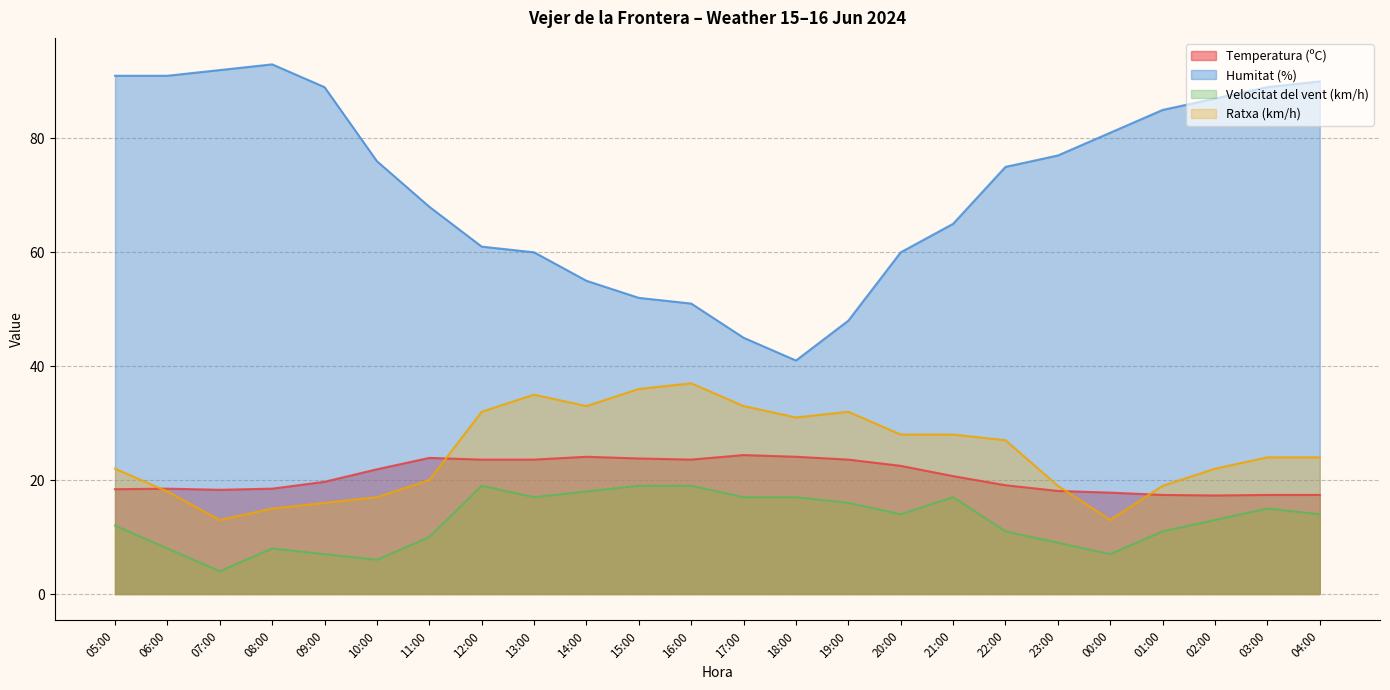

Reading left to right, what are all the values shown in this chart?

Temperatura (ºC): 18.4	18.5	18.3	18.5	19.7	21.9	23.9	23.6	23.6	24.1	23.8	23.6	24.4	24.1	23.6	22.5	20.7	19.1	18.1	17.8	17.4	17.3	17.4	17.4
Humitat (%): 91.0	91.0	92.0	93.0	89.0	76.0	68.0	61.0	60.0	55.0	52.0	51.0	45.0	41.0	48.0	60.0	65.0	75.0	77.0	81.0	85.0	87.0	89.0	90.0
Velocitat del vent (km/h): 12.0	8.0	4.0	8.0	7.0	6.0	10.0	19.0	17.0	18.0	19.0	19.0	17.0	17.0	16.0	14.0	17.0	11.0	9.0	7.0	11.0	13.0	15.0	14.0
Ratxa (km/h): 22.0	18.0	13.0	15.0	16.0	17.0	20.0	32.0	35.0	33.0	36.0	37.0	33.0	31.0	32.0	28.0	28.0	27.0	19.0	13.0	19.0	22.0	24.0	24.0